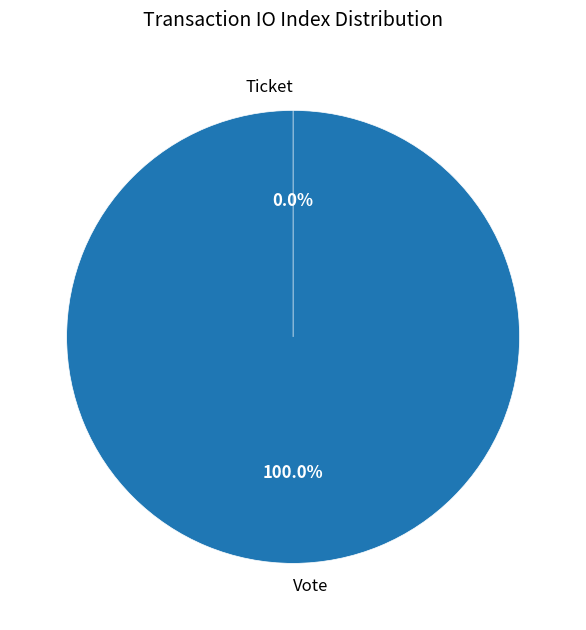

Which category has the biggest portion of the pie?

Vote